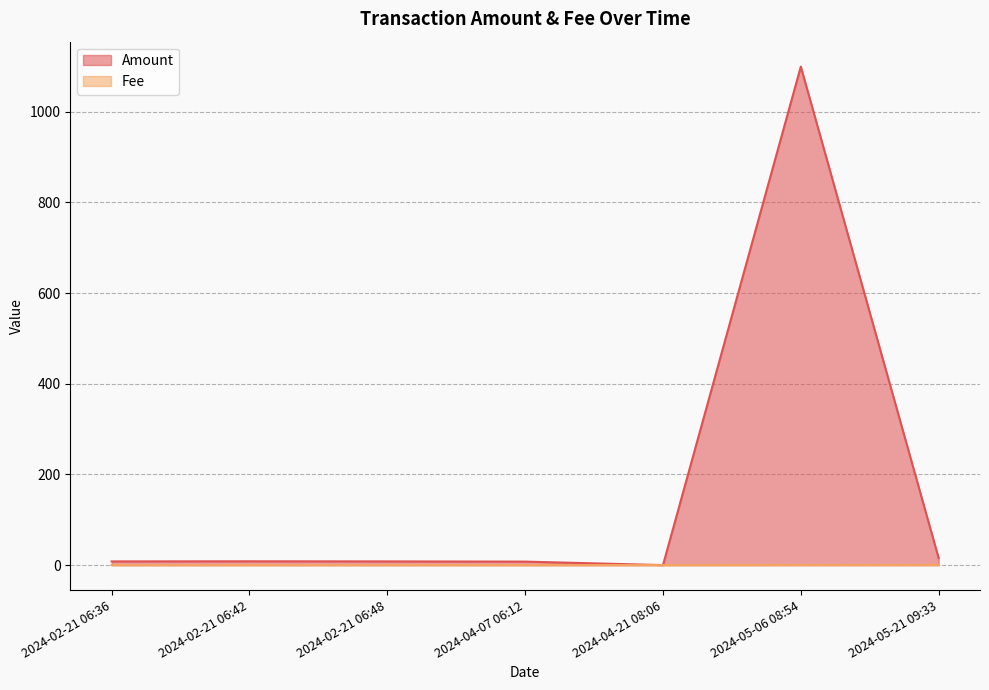

Between 2024-05-06 08:54 and 2024-02-21 06:48, which is larger?

2024-05-06 08:54